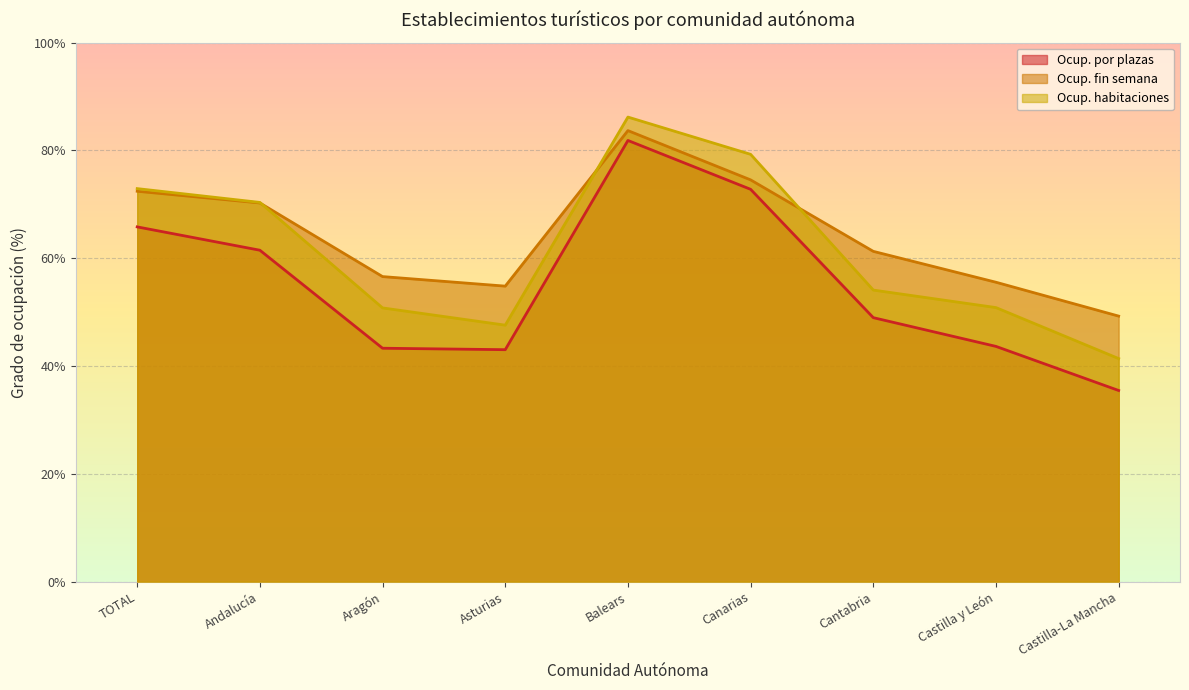

How many values in the Ocup. fin semana series exceed 61?

5